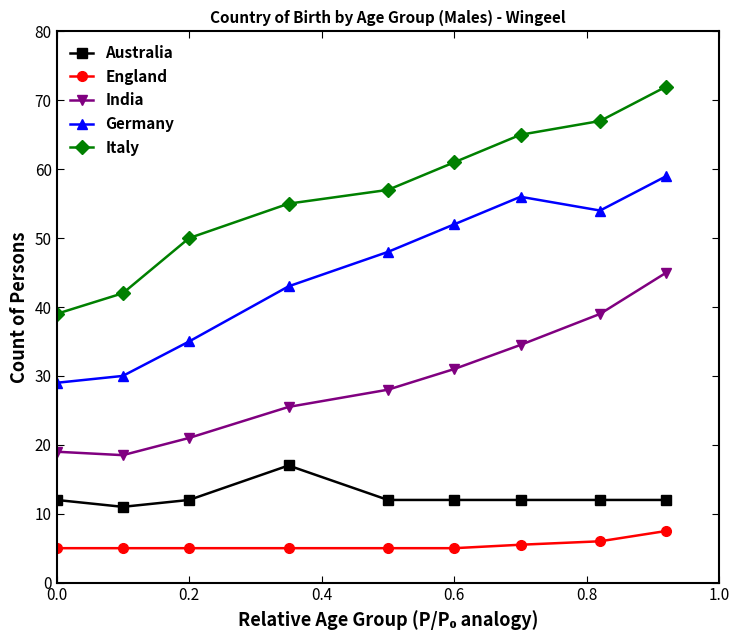

What is the difference between the maximum and second lowest values in the Germany series?

29.0